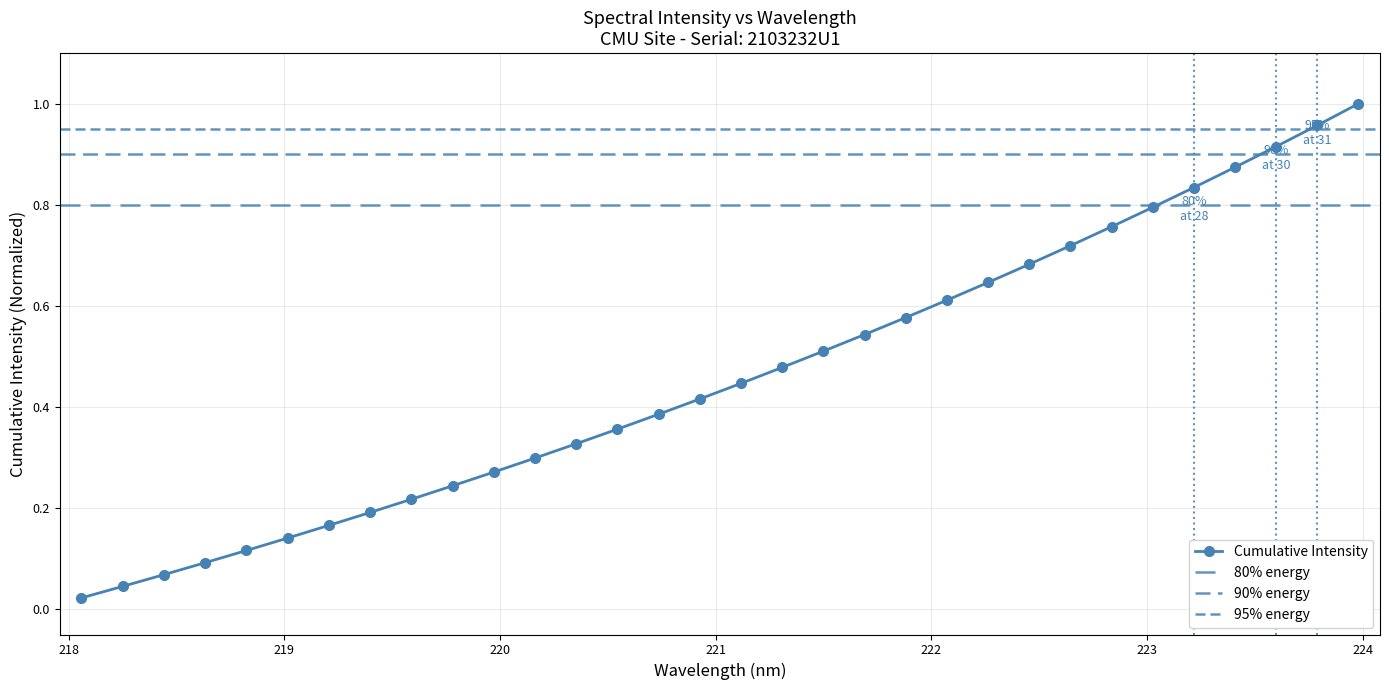

List the labels in order of value, smallest first.

218.0596, 218.2508, 218.442, 218.6332, 218.8244, 219.0156, 219.2067, 219.3979, 219.589, 219.7801, 219.9712, 220.1623, 220.3533, 220.5444, 220.7354, 220.9264, 221.1174, 221.3083, 221.4993, 221.6902, 221.8812, 222.0721, 222.263, 222.4538, 222.6447, 222.8355, 223.0264, 223.2172, 223.408, 223.5987, 223.7895, 223.9802